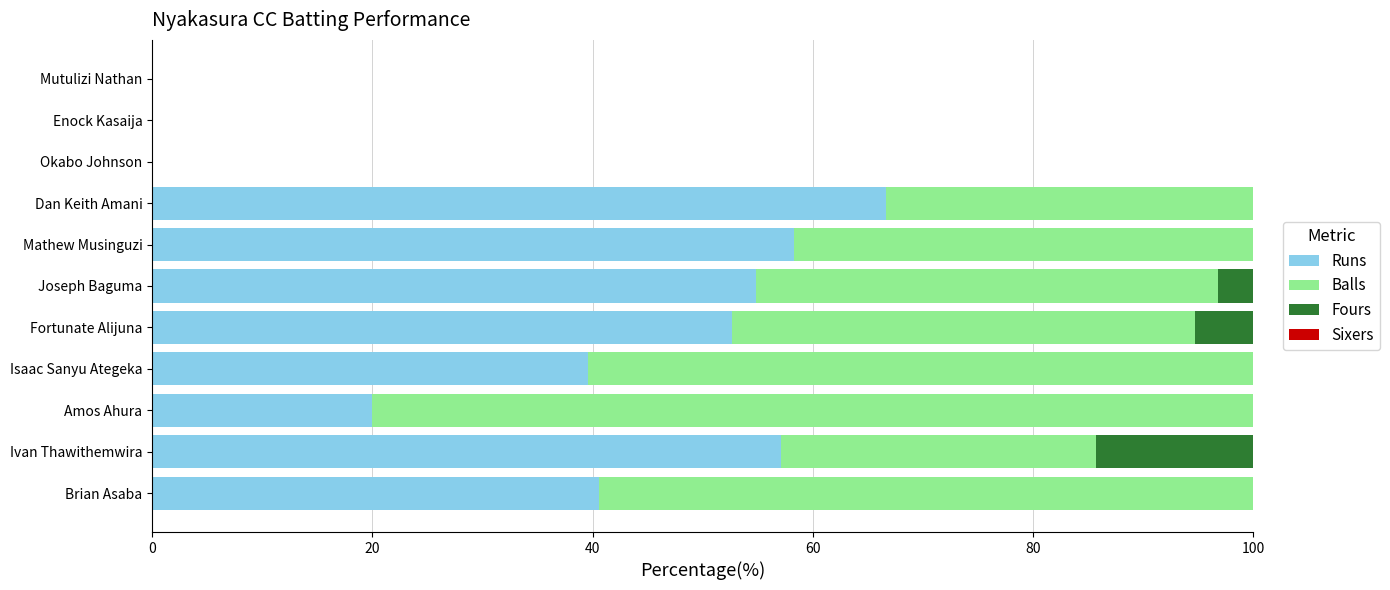

The Runs series shows 34.4 at Ivan Thawithemwira. True or false?

False